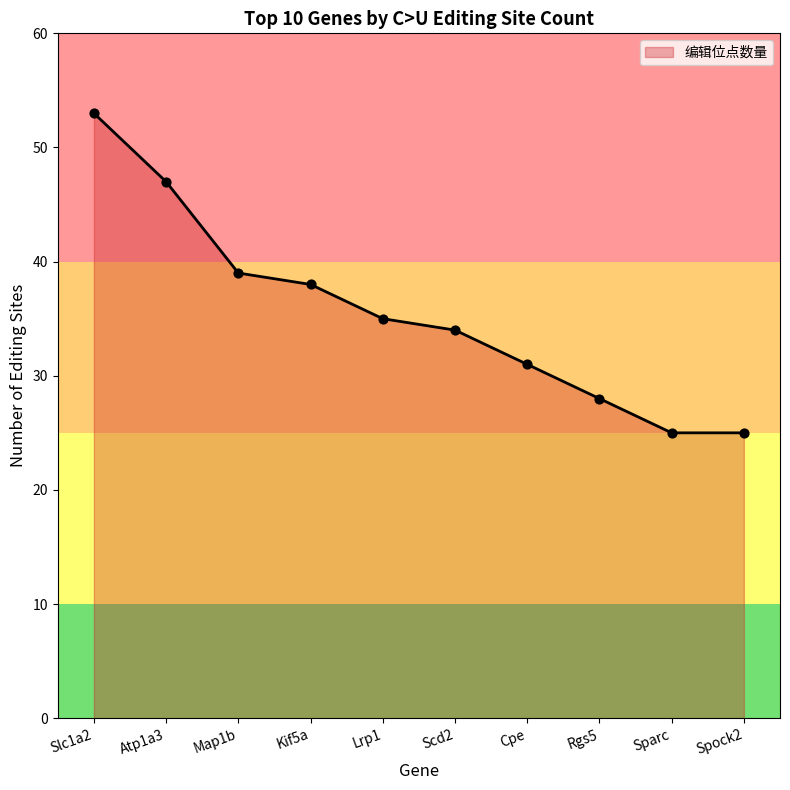

What is the ratio of the value at Map1b to the value at Sparc?

1.6